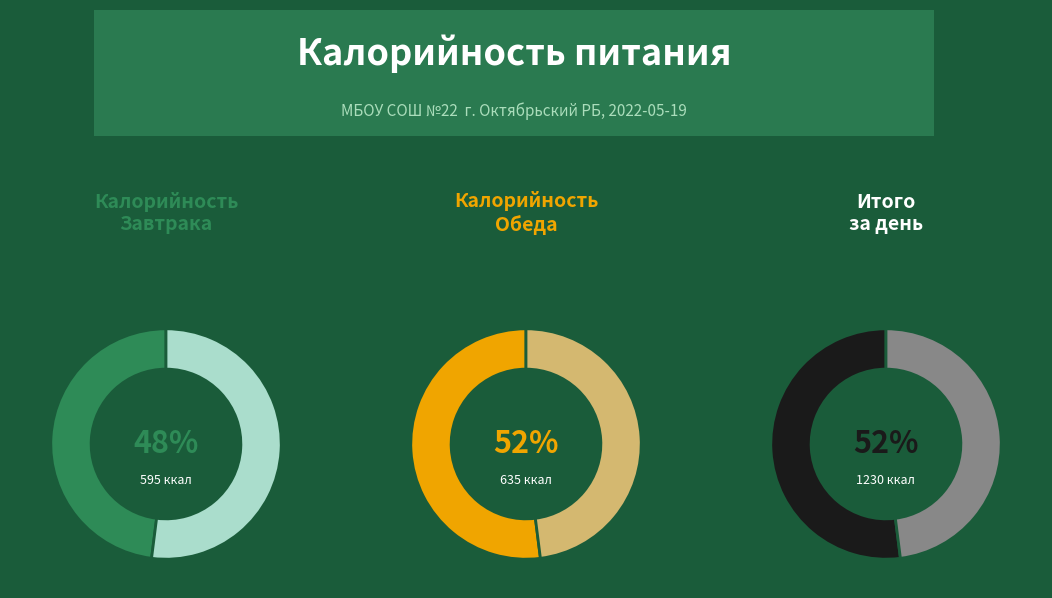

Rank the series by their average value, from lowest to highest.

Завтрак, Обед